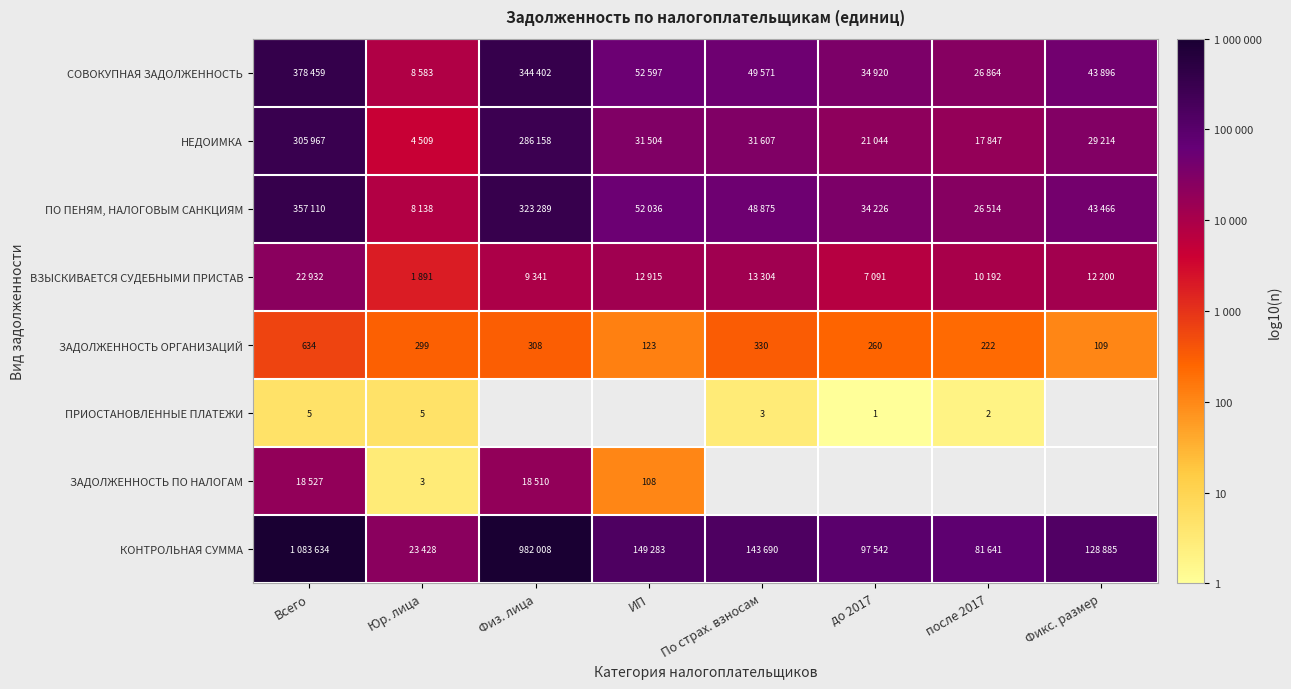

Which category has the lowest value in the ЗАДОЛЖЕННОСТЬ ОРГАНИЗАЦИЙ series?

Фикс. размер